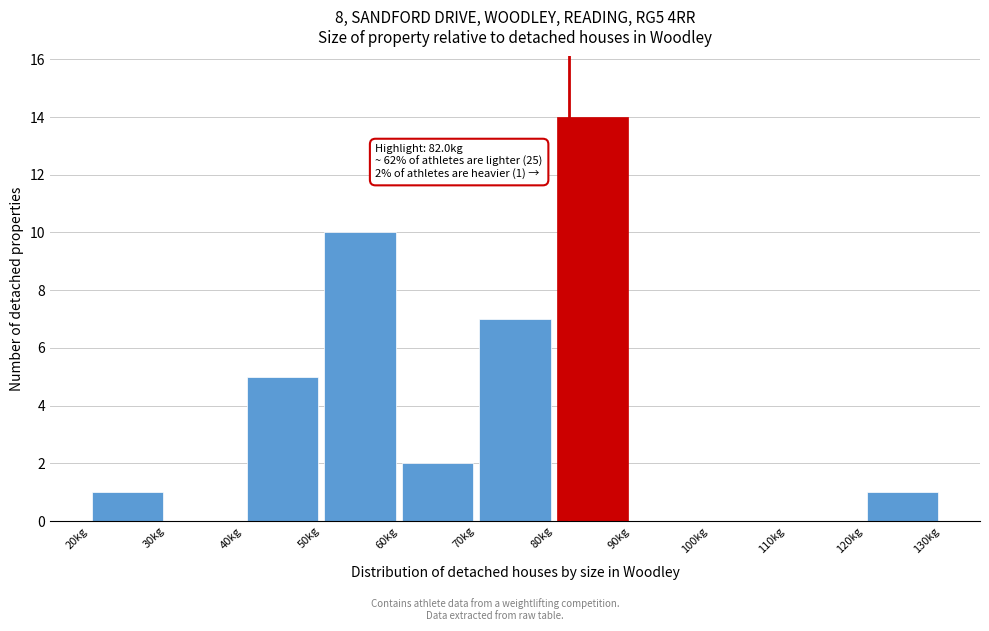

Over which range of the x-axis is the bar tallest?

80 to 90